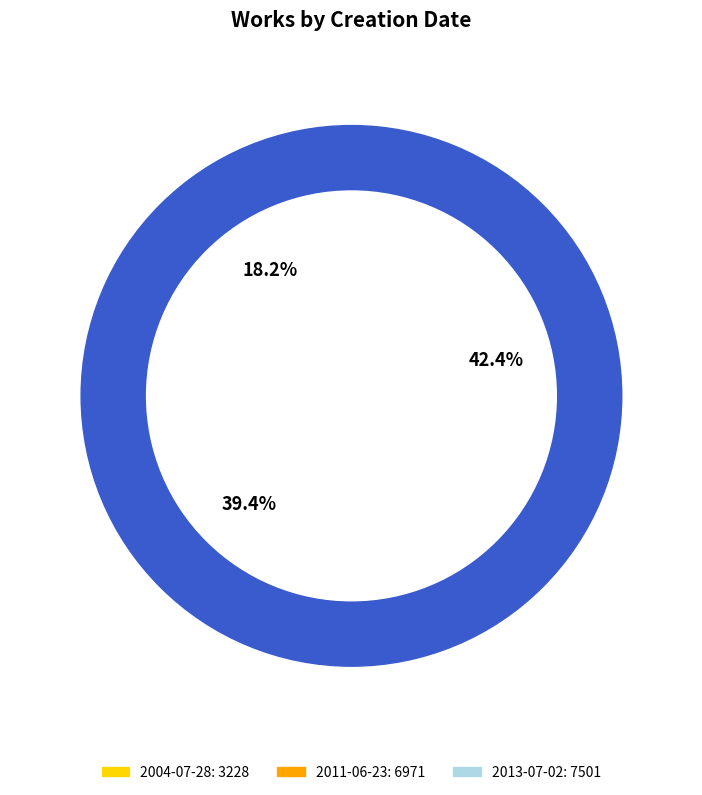

The 2013-07-02 slice represents 52% of the pie. True or false?

False